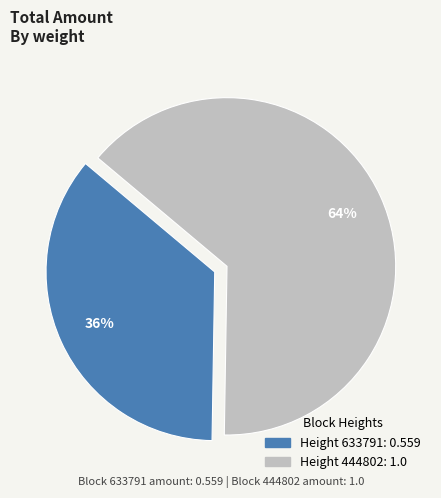

Is there a majority slice in this chart?

Yes